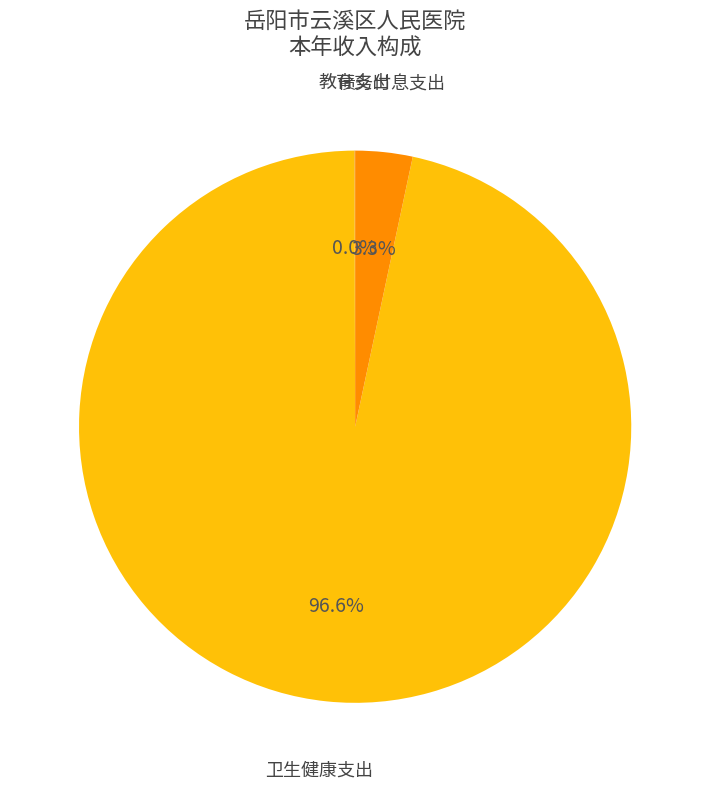

Is there any slice that represents more than half of the pie?

Yes